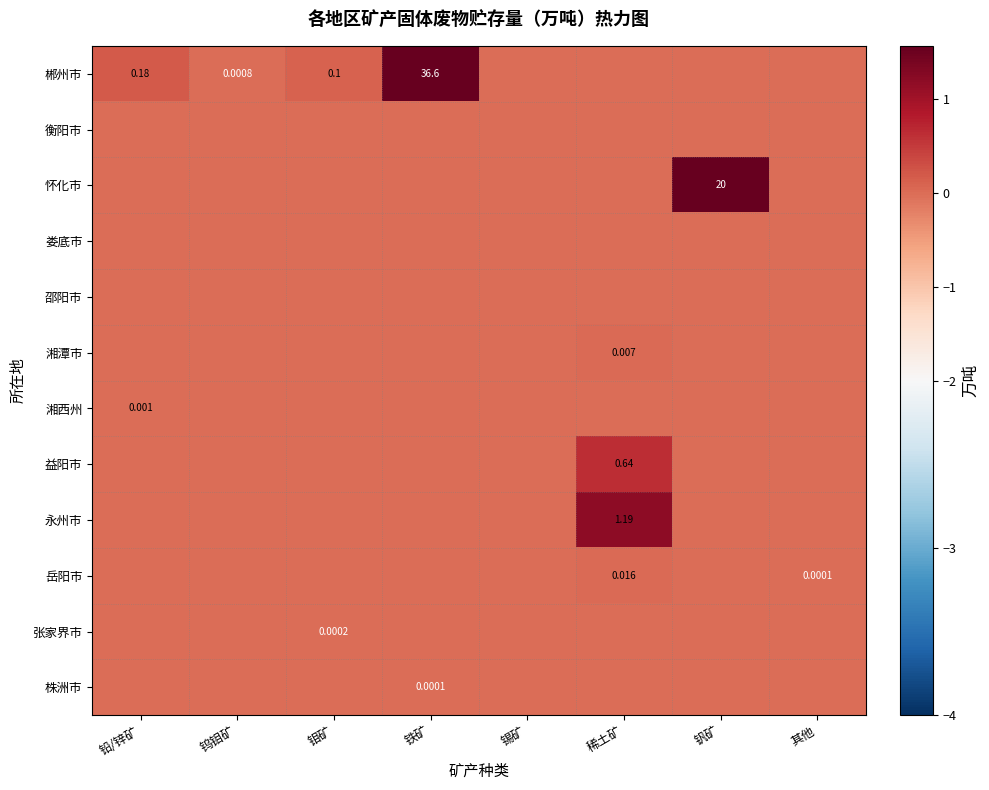

The 怀化市 series shows -10.3 at 其他. True or false?

False